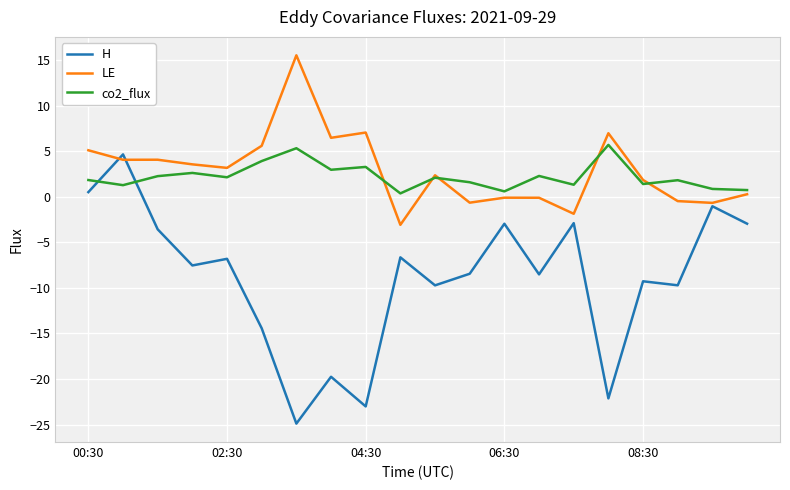

How many interior local peaks does the H series have?

8